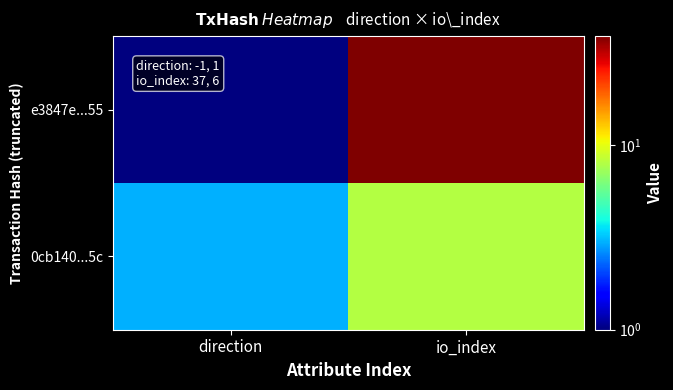

List the series in order of their overall mean, lowest first.

0cb140...5c, e3847e...55